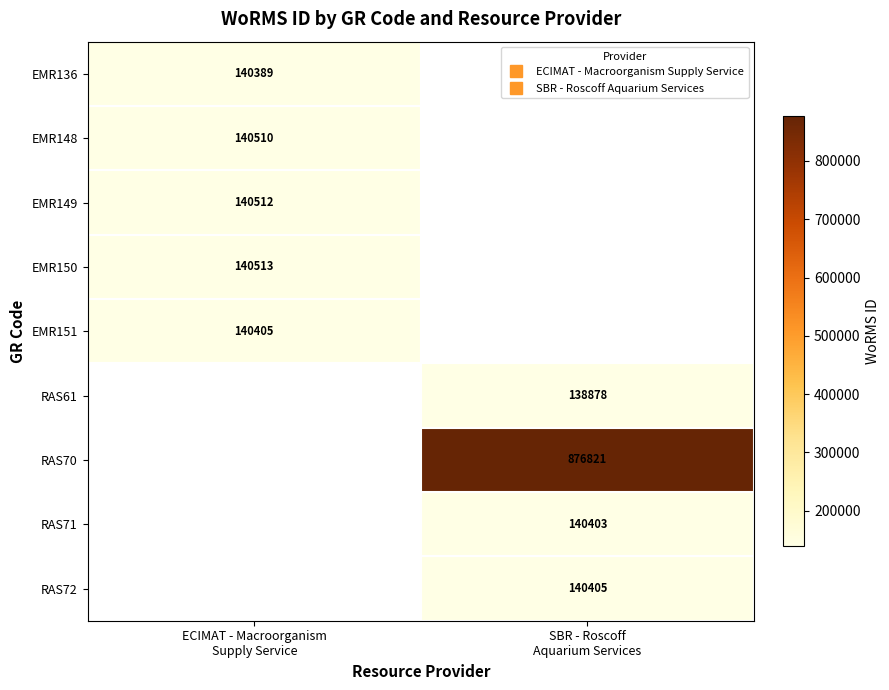

Rank the categories by RAS72 value from lowest to highest.

ECIMAT - Macroorganism Supply Service, SBR - Roscoff Aquarium Services